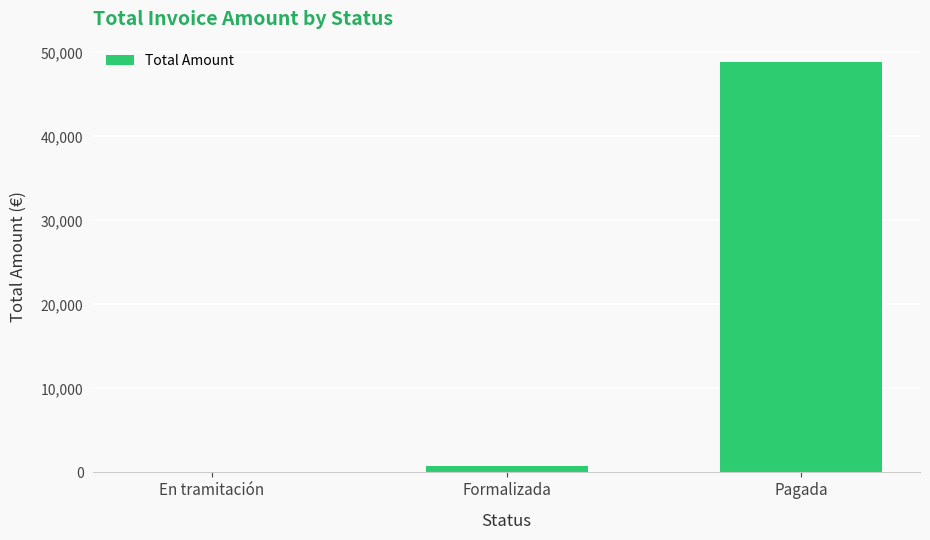

What is the greatest value displayed?

48847.6